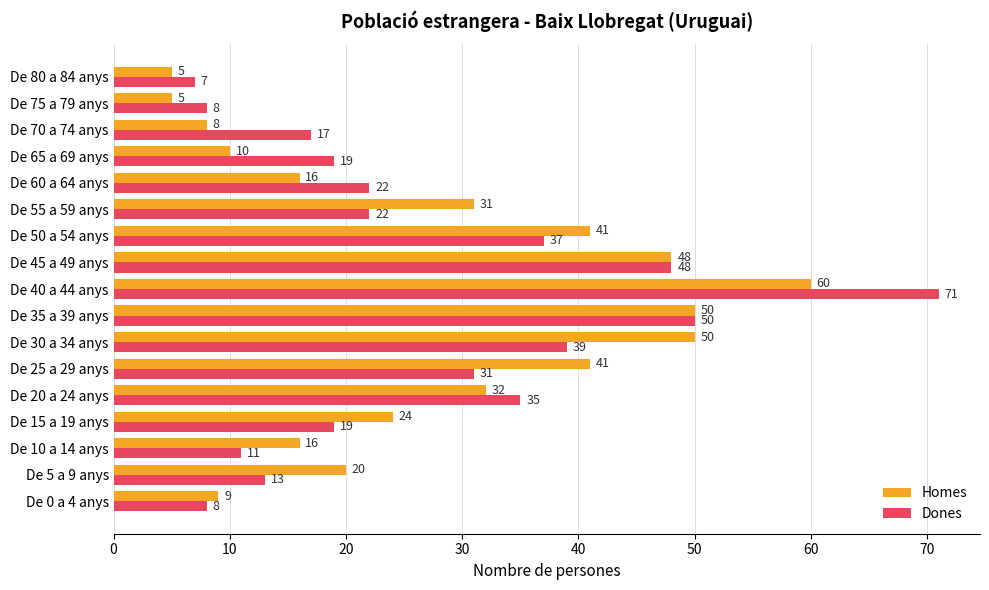

Rank the series by their maximum value, from highest to lowest.

Dones, Homes